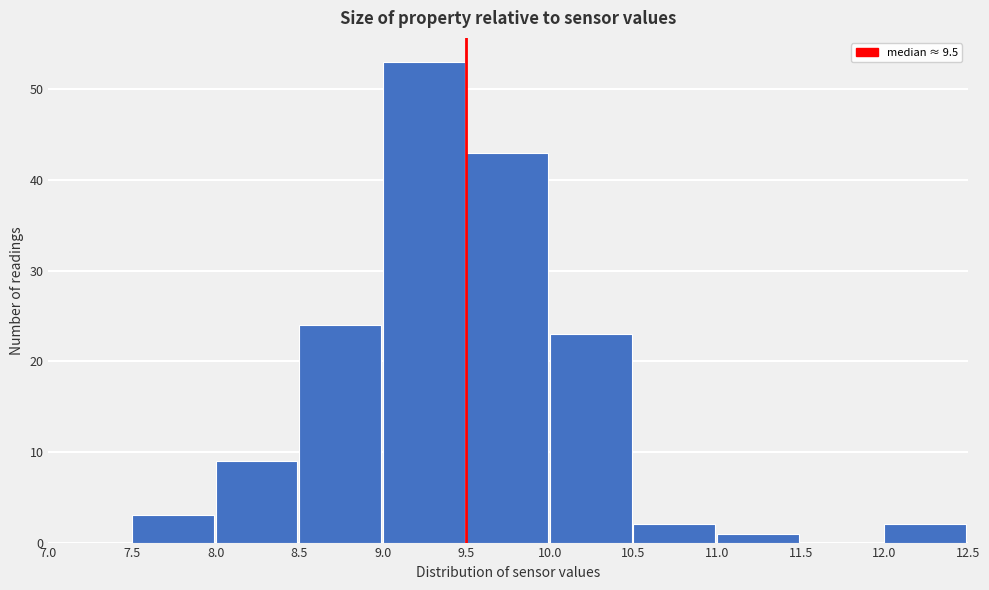

What is the height of the bar covering 9.5 to 10.0 on the x-axis? The values are not printed on the chart, so give them approximately, as read against the axis.

43